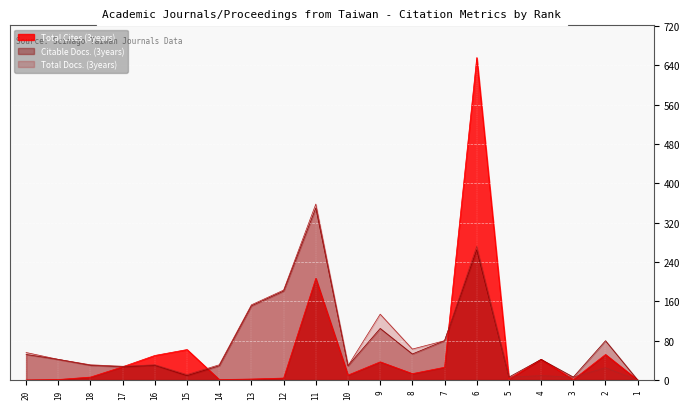

Which has a higher value, 12 or 20?

12